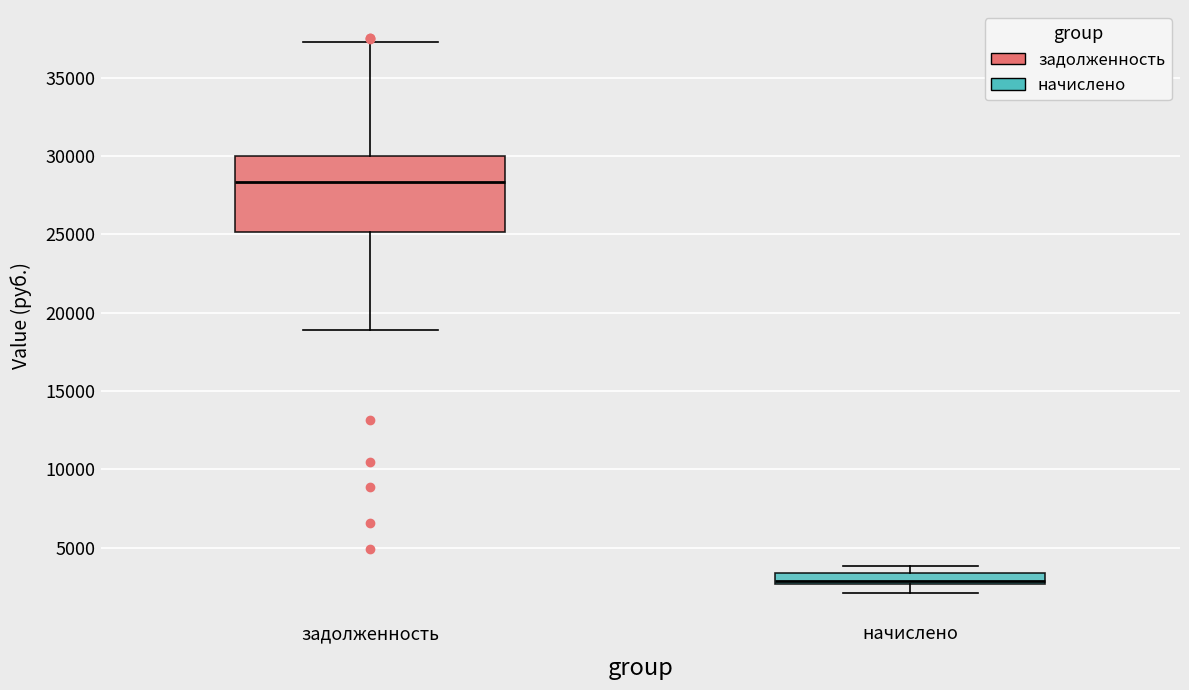

Where does the upper whisker of the box for задолженность end on the y-axis? The values are not printed on the chart, so give them approximately, as read against the axis.

37500